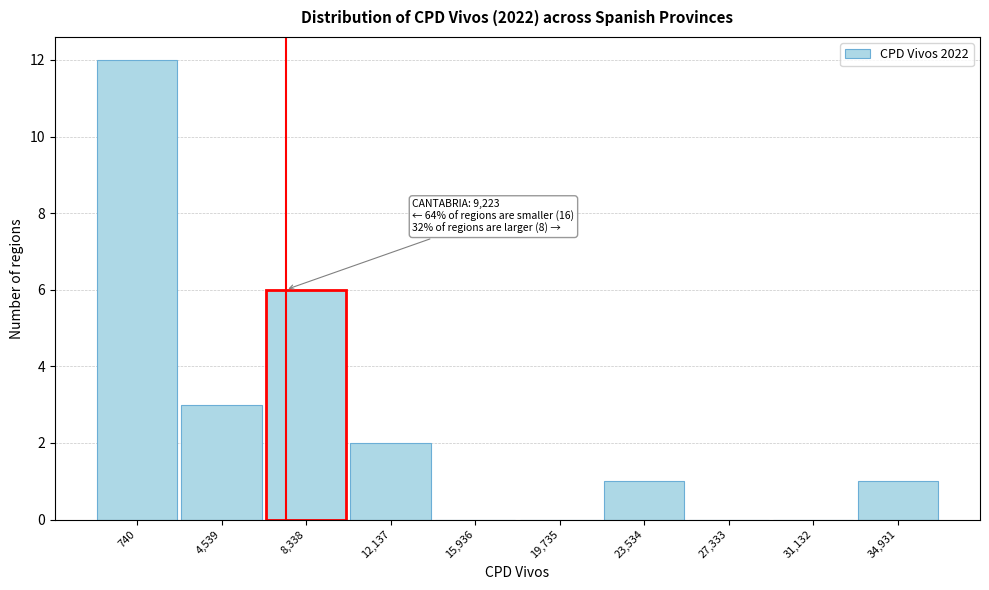

Reading left to right, extract all data points from this chart.

740=12	4,539=3	8,338=6	12,137=2	15,936=0	19,735=0	23,534=1	27,333=0	31,132=0	34,931=1